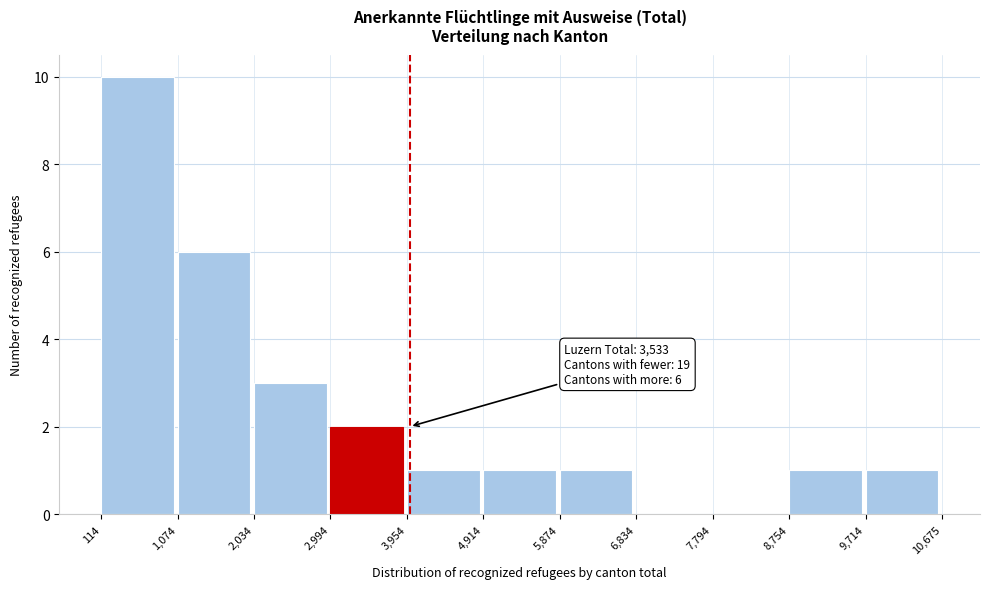

Over which range of the x-axis is the bar tallest?

114 to 1,074